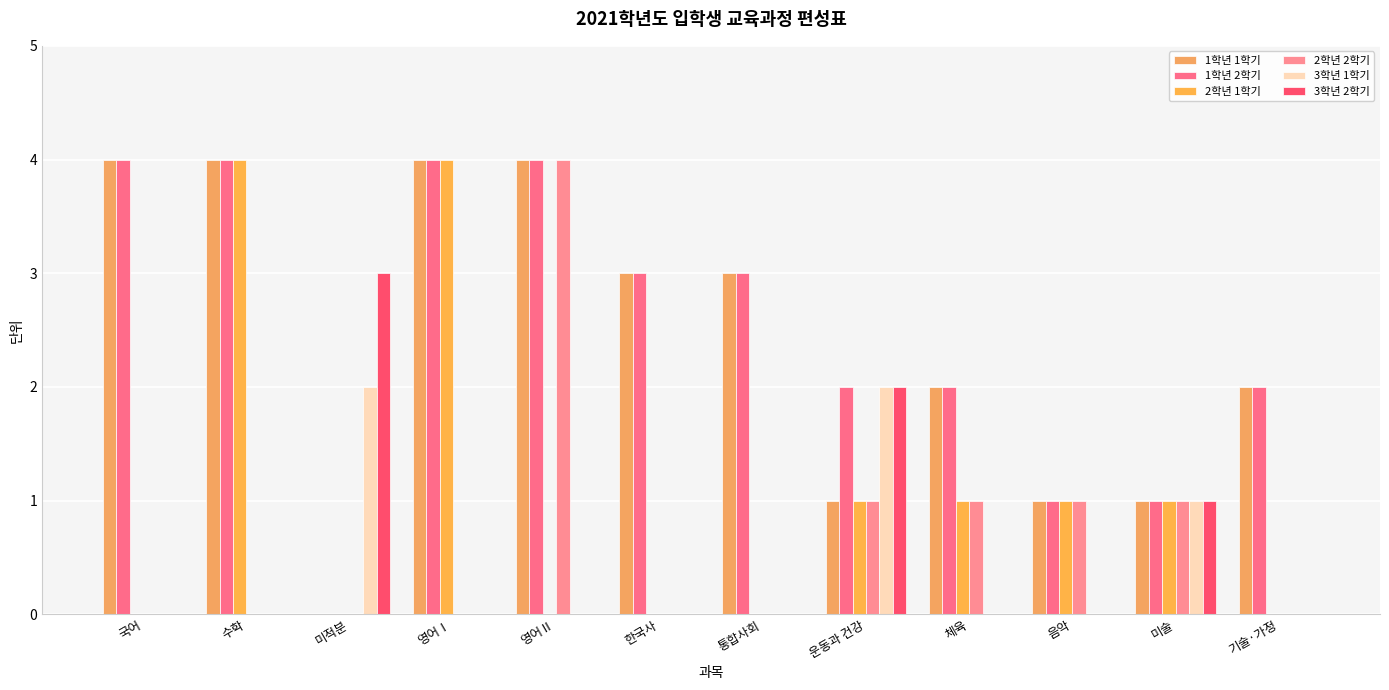

How many groups of bars are there?

12